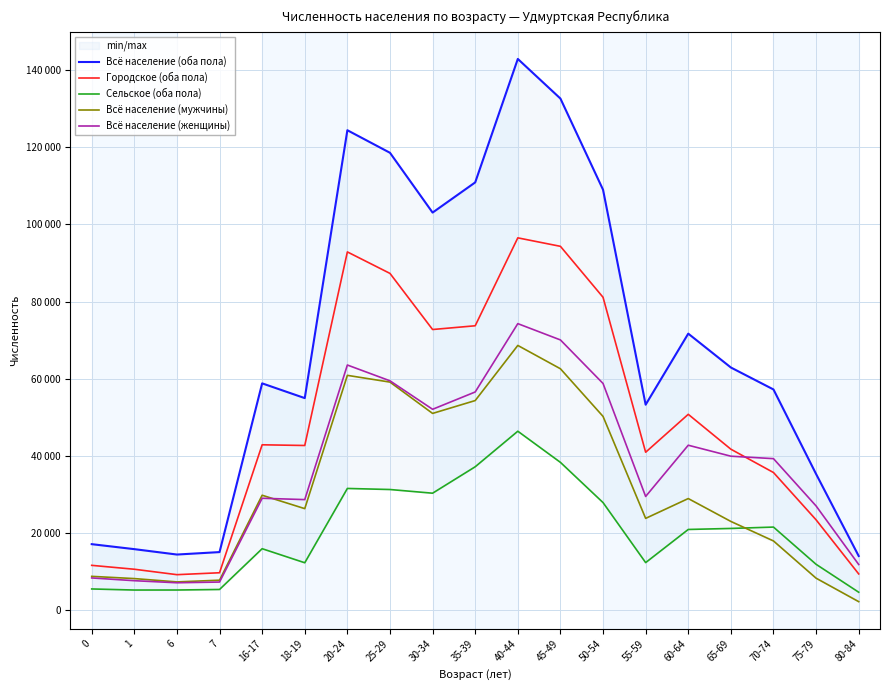

Is it true that Всё население (мужчины) equals 17940 at 70-74?

True